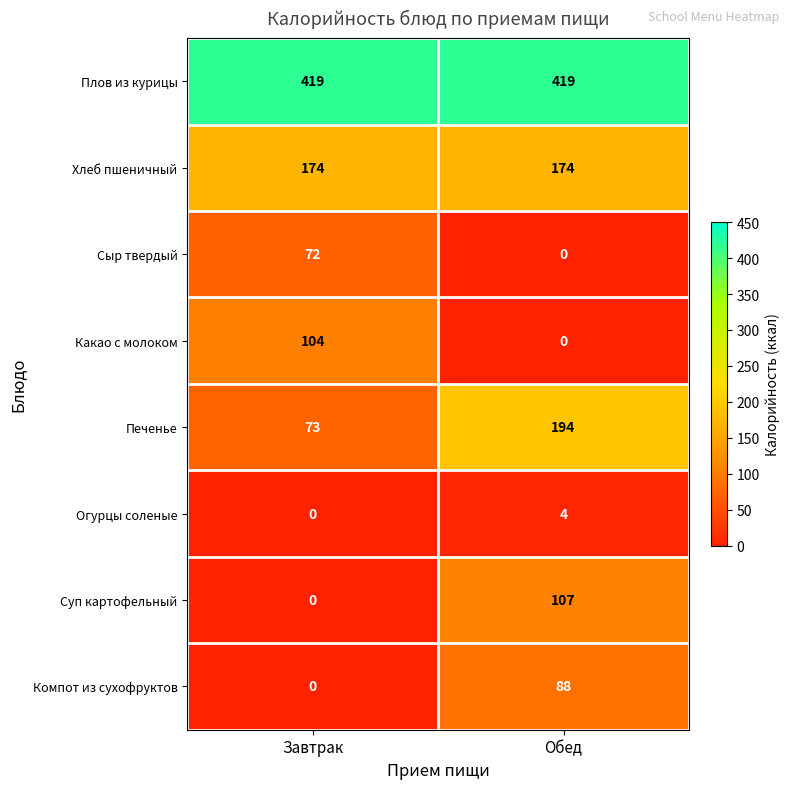

What is the greatest value displayed?

419